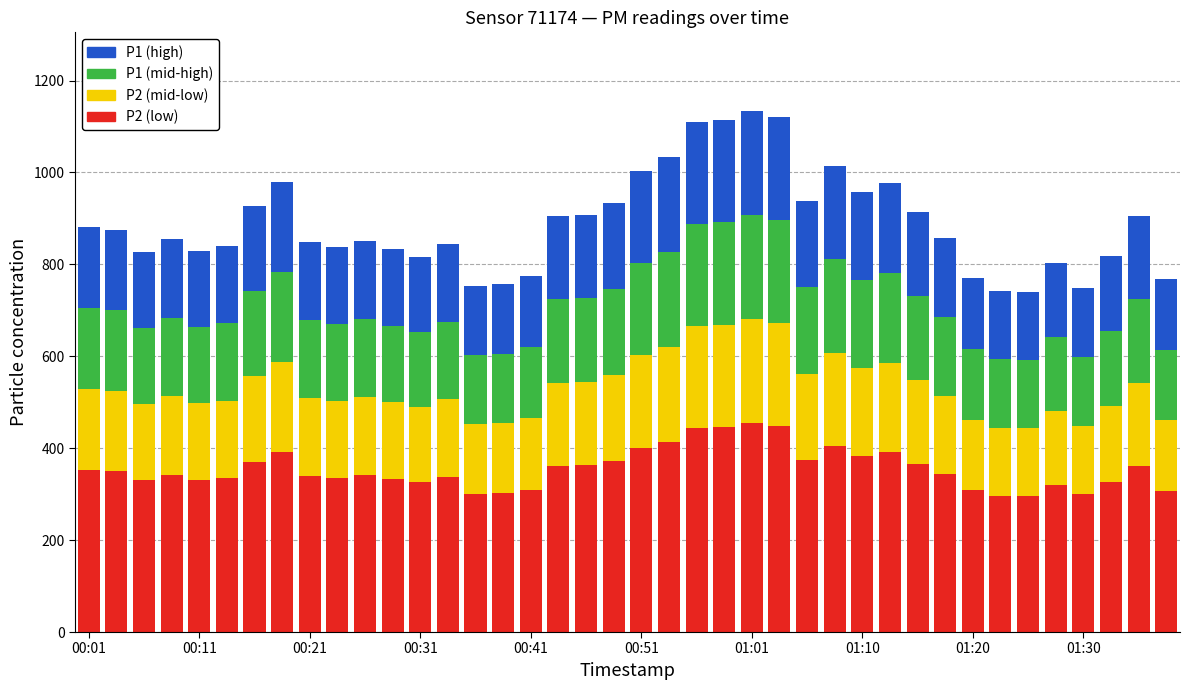

Which series changed the most between 14 and 34?

P2